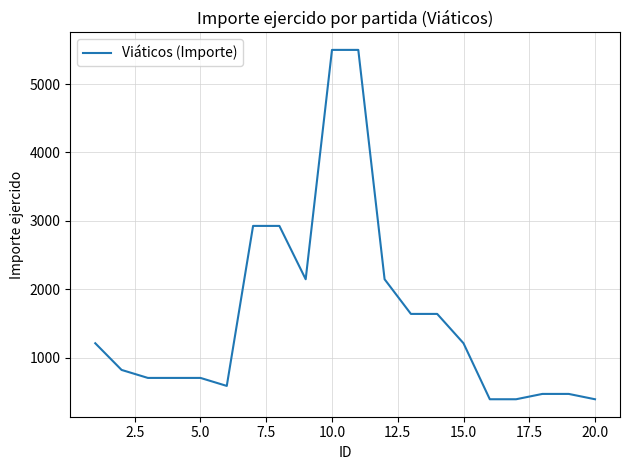

What is the maximum value shown in the chart?

5499